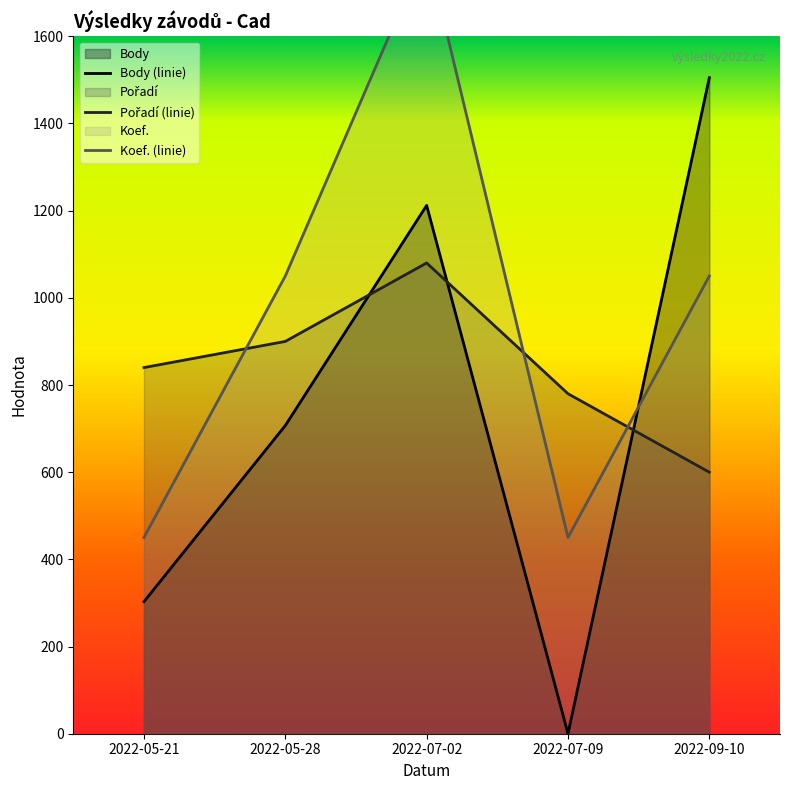

What is the label of the 2nd point from the left?

2022-05-28